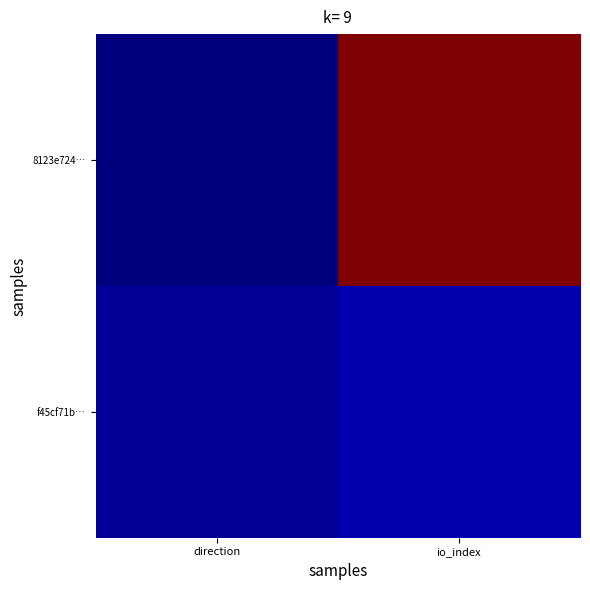

At which category is the sum across all series the highest?

io_index